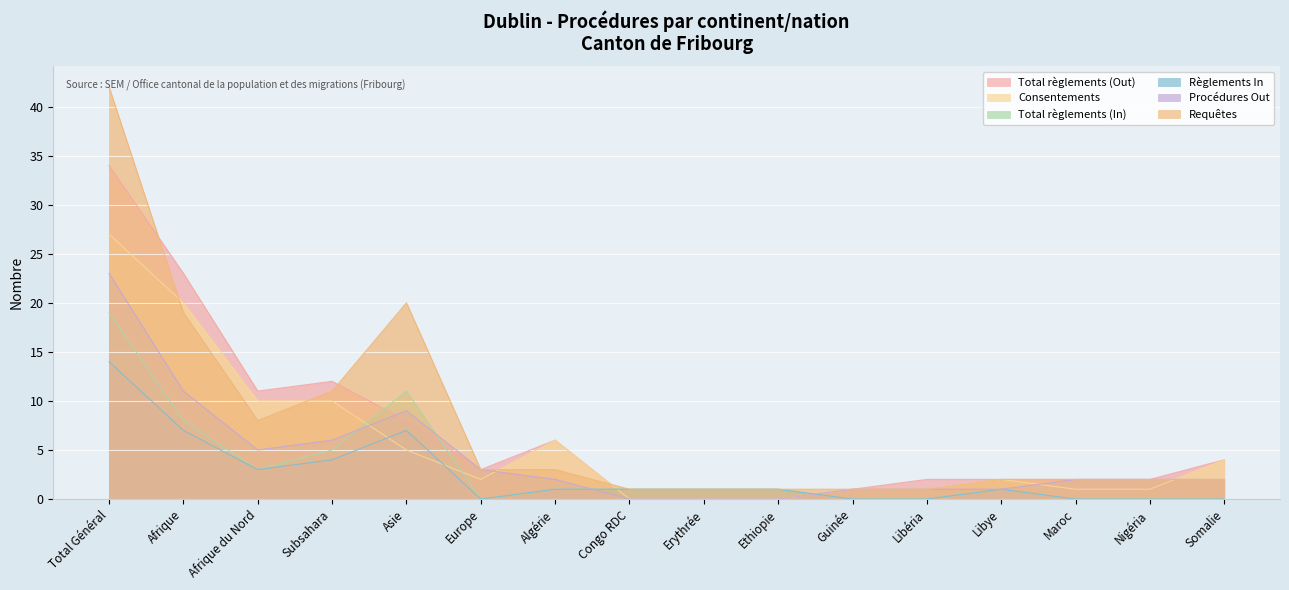

Reading right to left, list all the values displayed in this chart.

Total règlements (Out): Somalie=4	Nigéria=2	Maroc=2	Libye=2	Libéria=2	Guinée=1	Ethiopie=0	Erythrée=0	Congo RDC=0	Algérie=6	Europe=3	Asie=8	Subsahara=12	Afrique du Nord=11	Afrique=23	Total Général=34
Consentements: Somalie=4	Nigéria=1	Maroc=1	Libye=2	Libéria=1	Guinée=1	Ethiopie=0	Erythrée=0	Congo RDC=0	Algérie=6	Europe=2	Asie=5	Subsahara=10	Afrique du Nord=10	Afrique=20	Total Général=27
Total règlements (In): Somalie=0	Nigéria=0	Maroc=0	Libye=1	Libéria=0	Guinée=0	Ethiopie=1	Erythrée=1	Congo RDC=1	Algérie=1	Europe=0	Asie=11	Subsahara=5	Afrique du Nord=3	Afrique=8	Total Général=19
Règlements In: Somalie=0	Nigéria=0	Maroc=0	Libye=1	Libéria=0	Guinée=0	Ethiopie=1	Erythrée=1	Congo RDC=1	Algérie=1	Europe=0	Asie=7	Subsahara=4	Afrique du Nord=3	Afrique=7	Total Général=14
Procédures Out: Somalie=2	Nigéria=2	Maroc=2	Libye=1	Libéria=1	Guinée=1	Ethiopie=0	Erythrée=0	Congo RDC=0	Algérie=2	Europe=3	Asie=9	Subsahara=6	Afrique du Nord=5	Afrique=11	Total Général=23
Requêtes: Somalie=2	Nigéria=2	Maroc=2	Libye=2	Libéria=1	Guinée=1	Ethiopie=1	Erythrée=1	Congo RDC=1	Algérie=3	Europe=3	Asie=20	Subsahara=11	Afrique du Nord=8	Afrique=19	Total Général=42